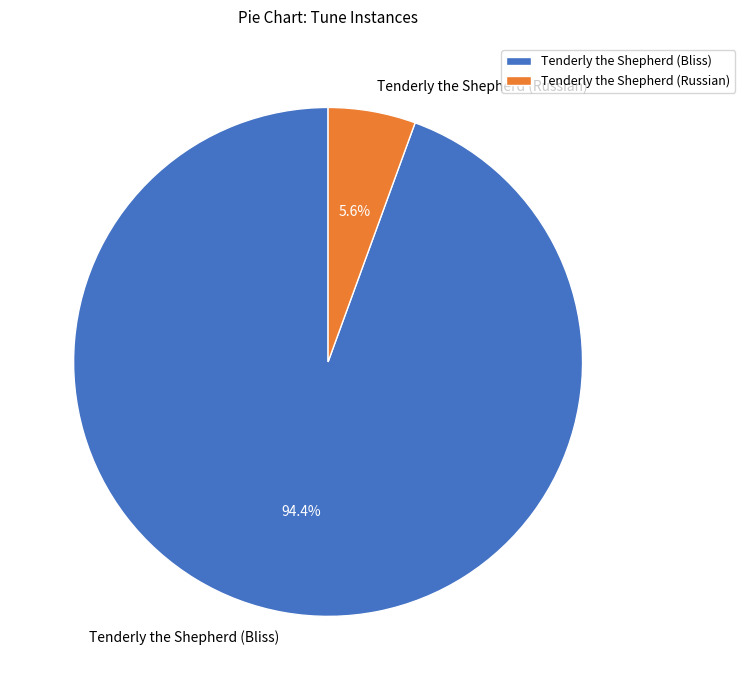

What is the largest slice in the pie chart?

Tenderly the Shepherd (Bliss)